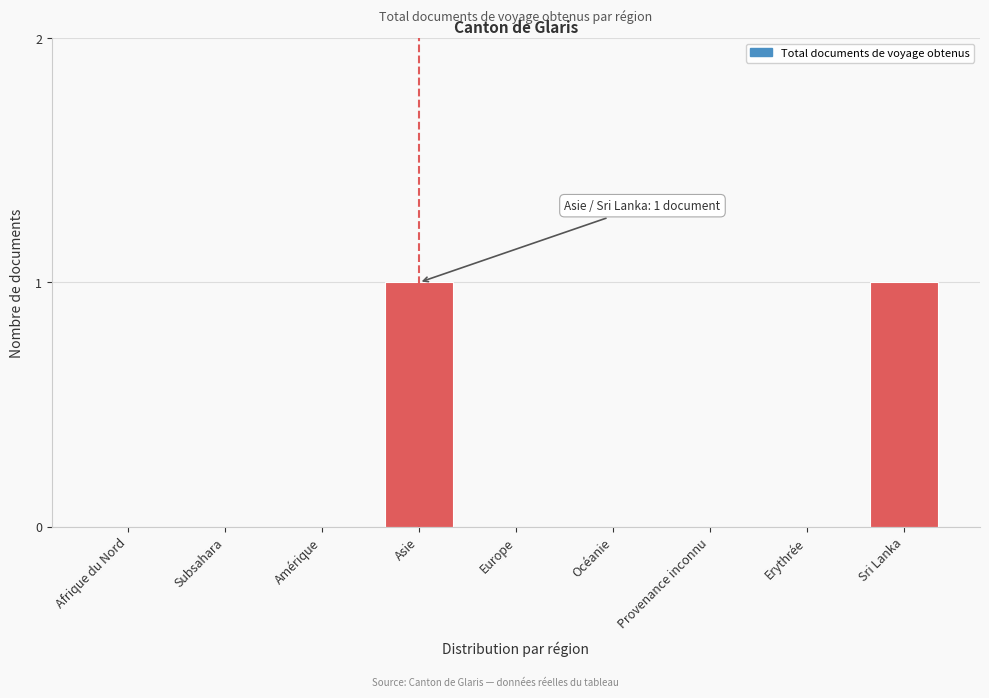

Reading left to right, what are all the values shown in this chart?

Afrique du Nord=0	Subsahara=0	Amérique=0	Asie=1	Europe=0	Océanie=0	Provenance inconnu=0	Erythrée=0	Sri Lanka=1